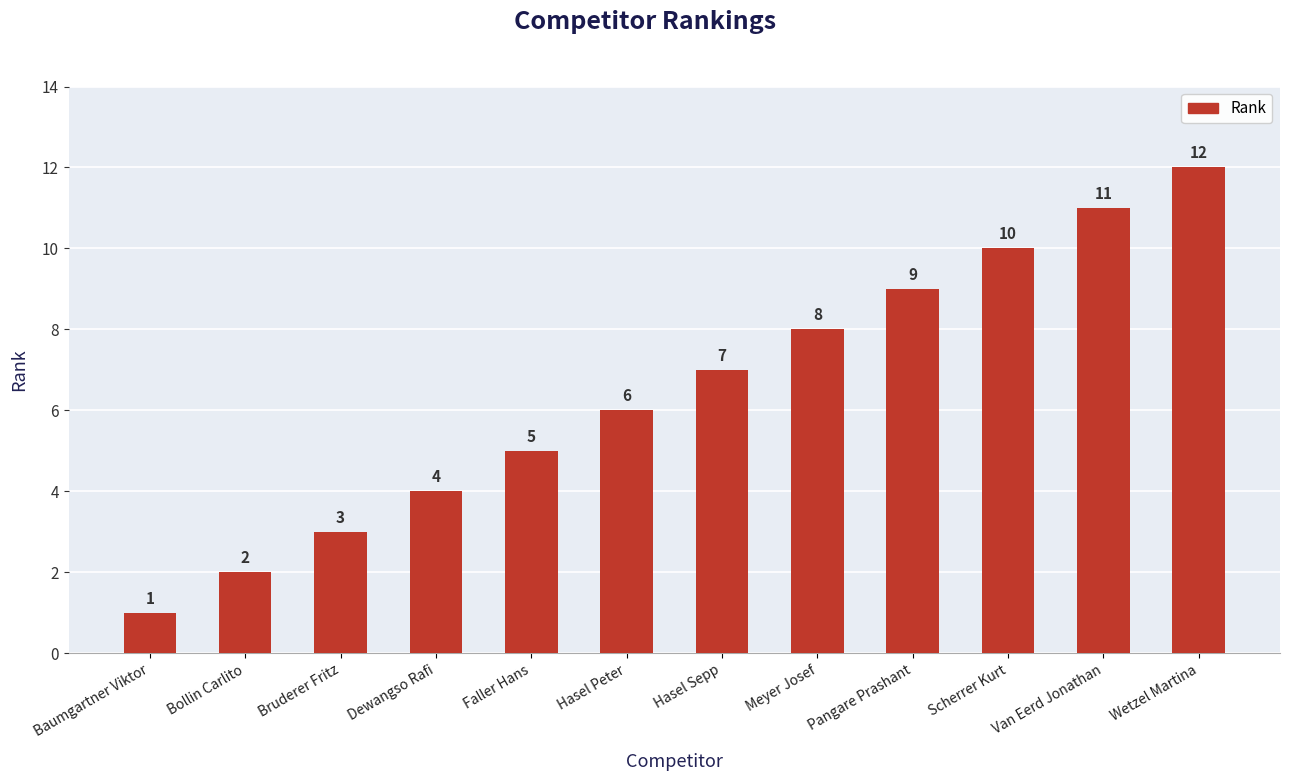

What is the value of the 3rd bar from the left?

3